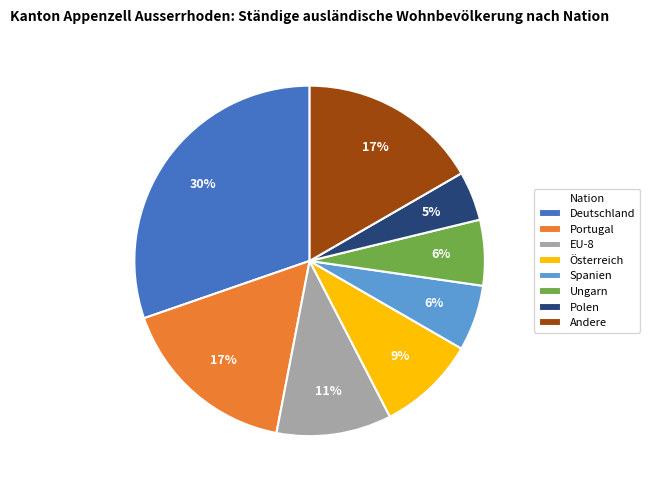

Is there any slice that represents more than half of the pie?

No